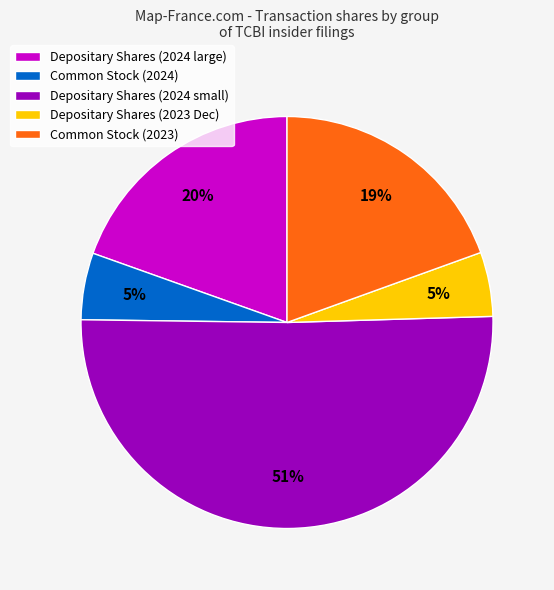

Do Depositary Shares (2023 Dec) and Depositary Shares (2024 large) together represent more than half of the pie?

No